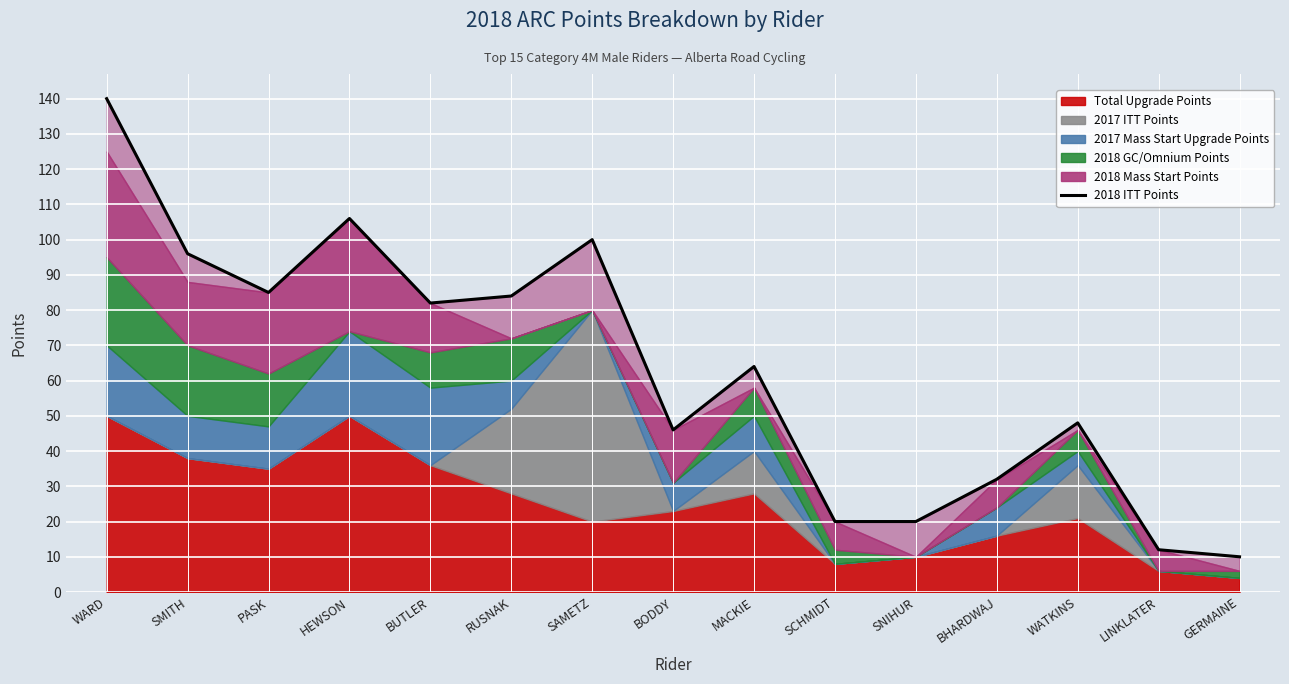

Where is the data nearest to the value 75?

BUTLER